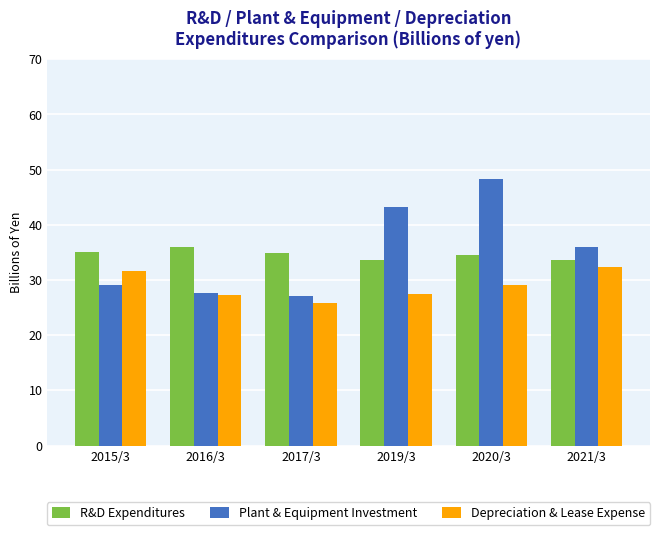

Rank the series by their maximum value, from lowest to highest.

Depreciation & Lease Expense, R&D Expenditures, Plant & Equipment Investment